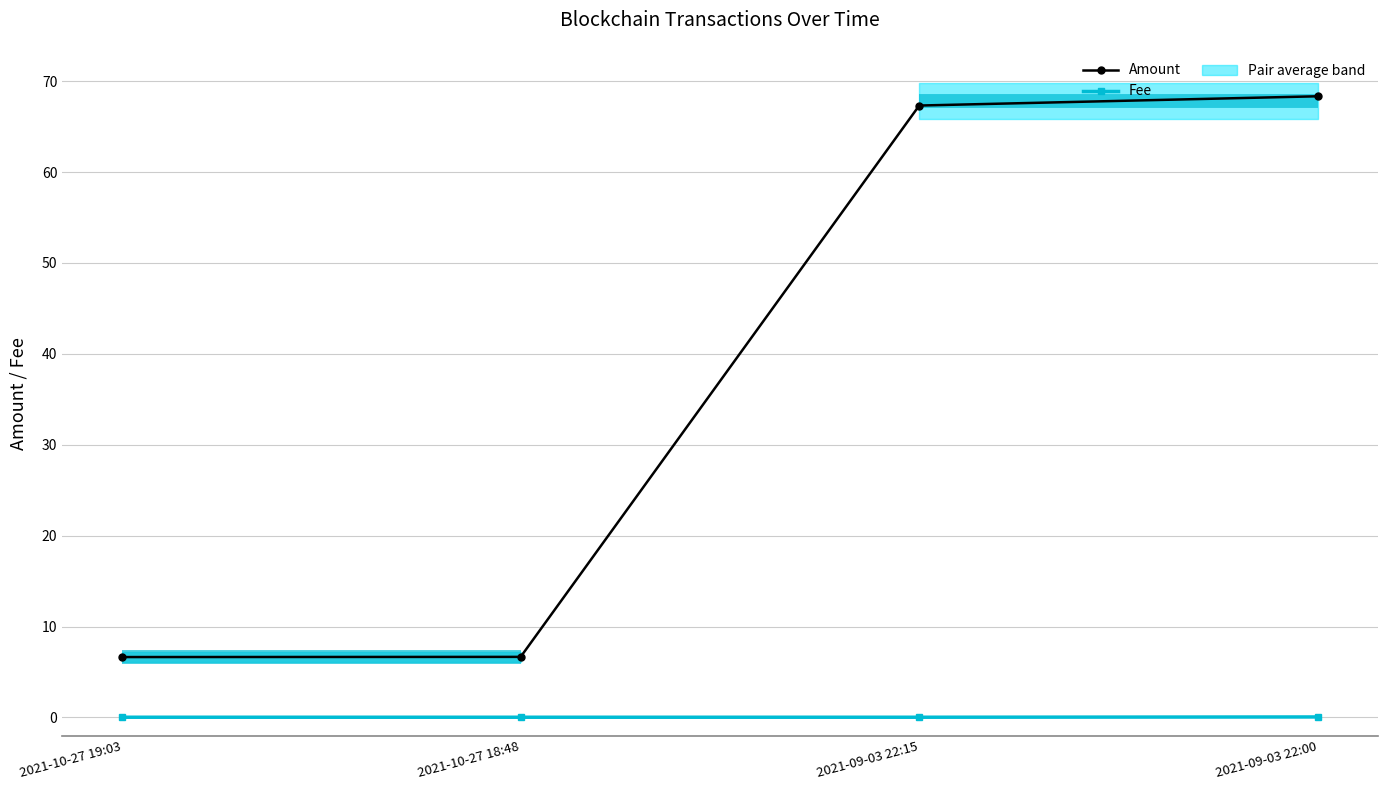

True or false: Amount and Fee cross at least once.

False